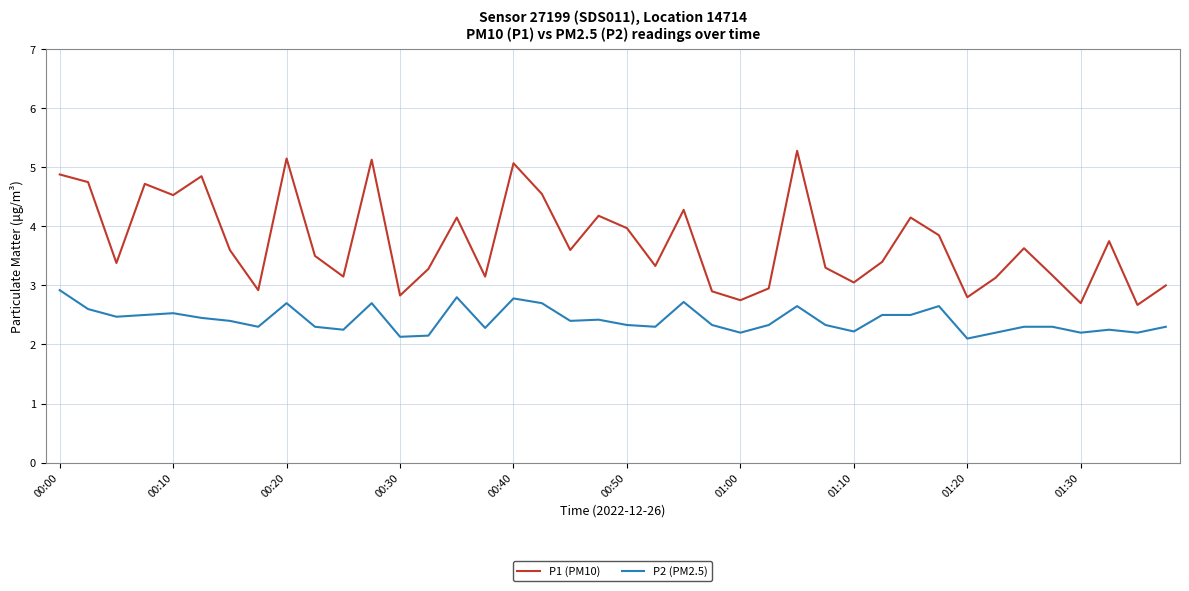

What is the difference between the maximum and minimum values in the P2 (PM2.5) series?

0.8